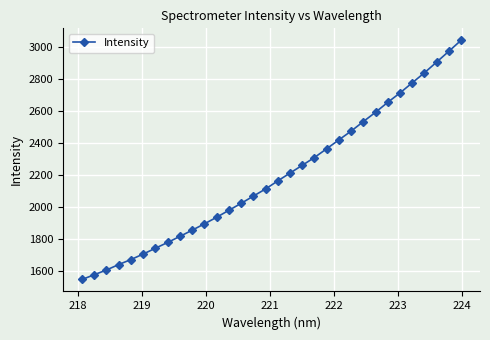

True or false: the data has more than 1 interior local peaks.

False